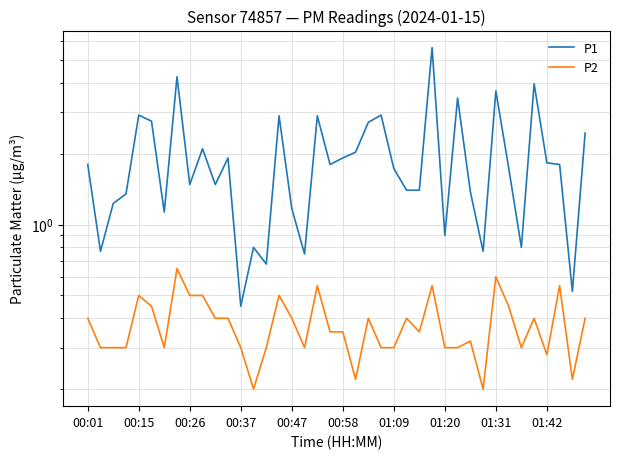

Between 01:09 and 15, which series saw the biggest shift?

P1